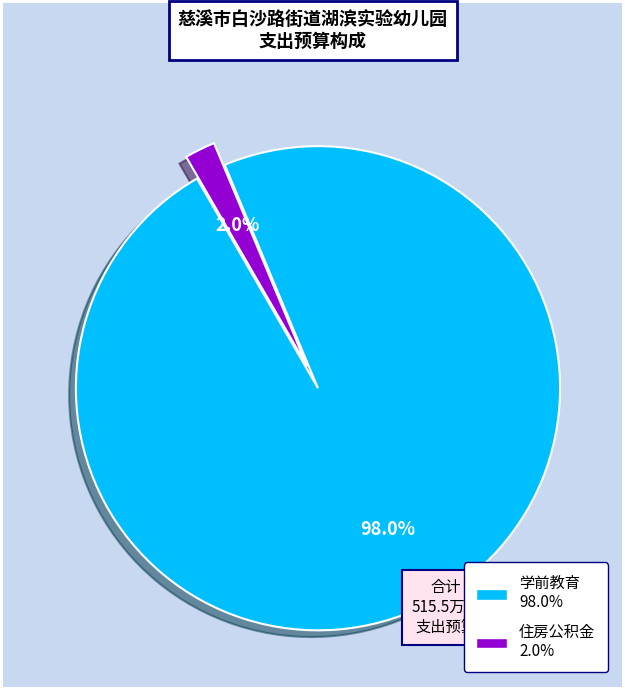

To the nearest percent, what is the difference between the 学前教育 and 住房公积金 slice percentages?

96%